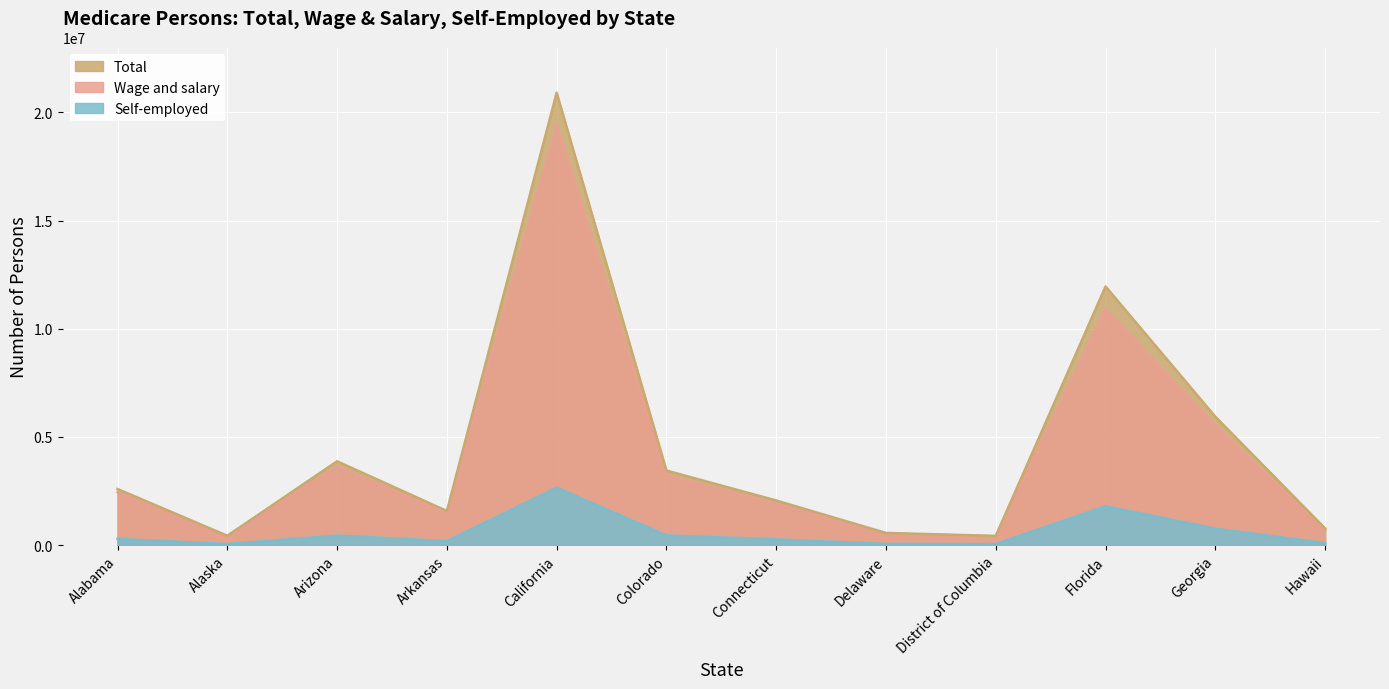

At which label is Total closest to 10666359?

Florida